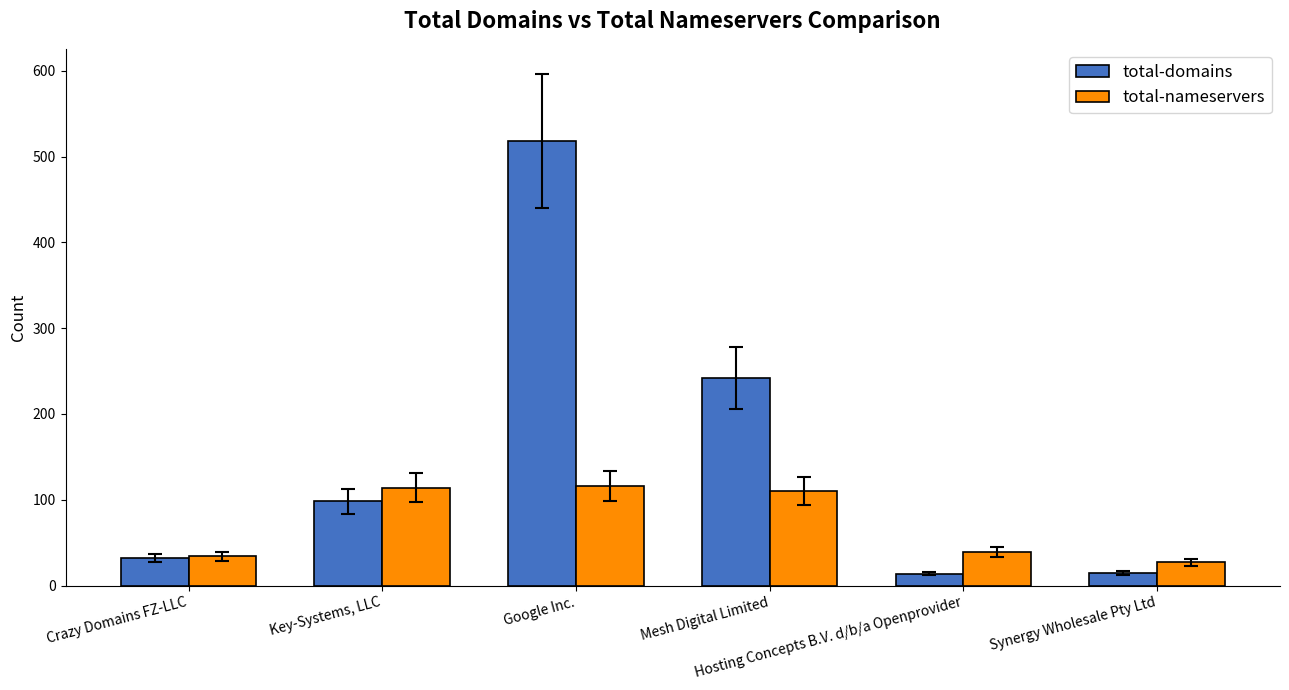

What is the difference between the maximum and minimum values in the total-domains series?

504